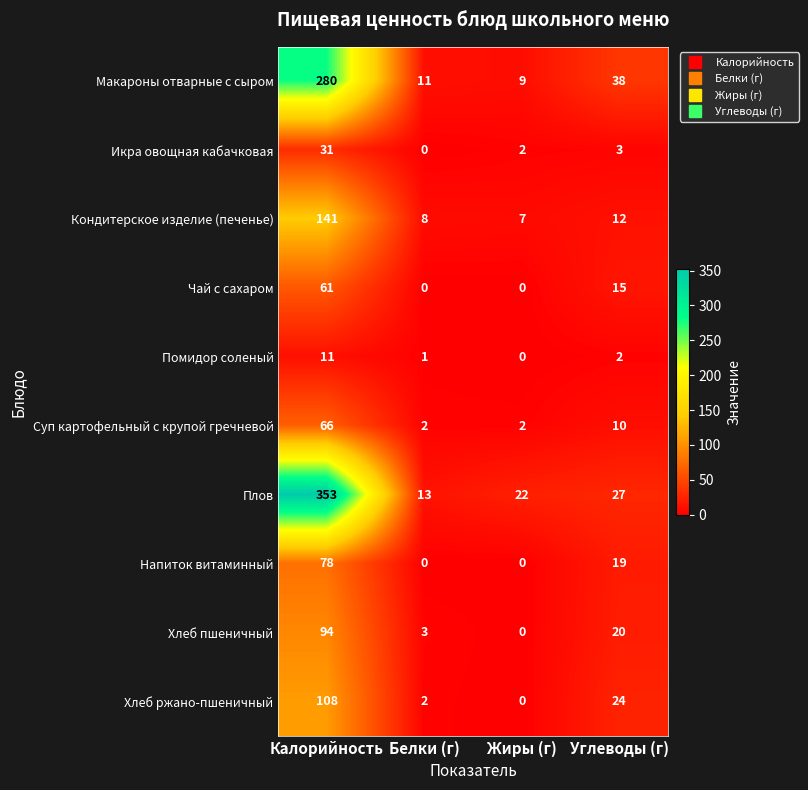

What is the difference between the maximum and second lowest values in the Хлеб пшеничный series?

91